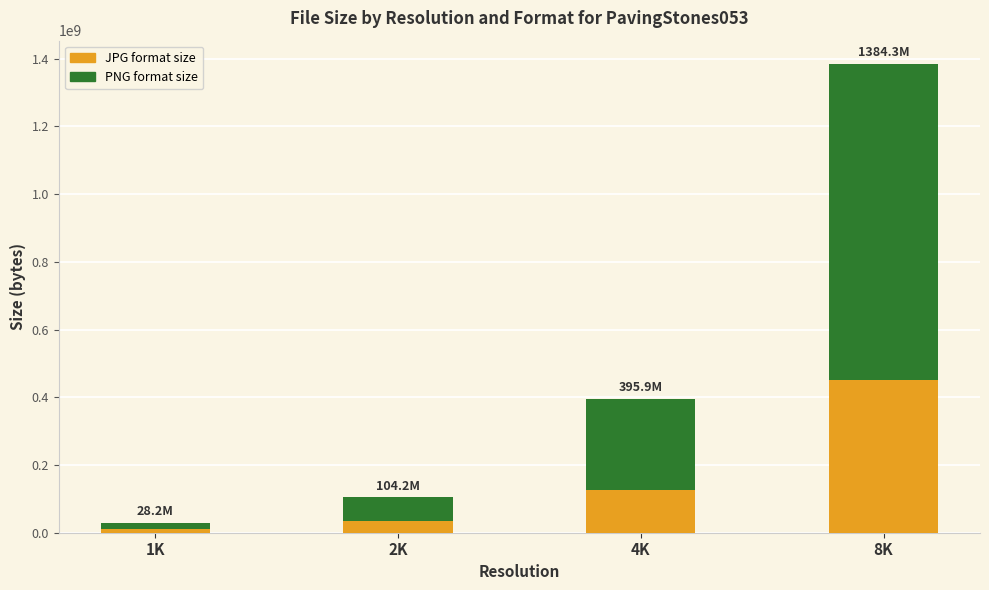

What is the total value across all series at 4K?

395888395